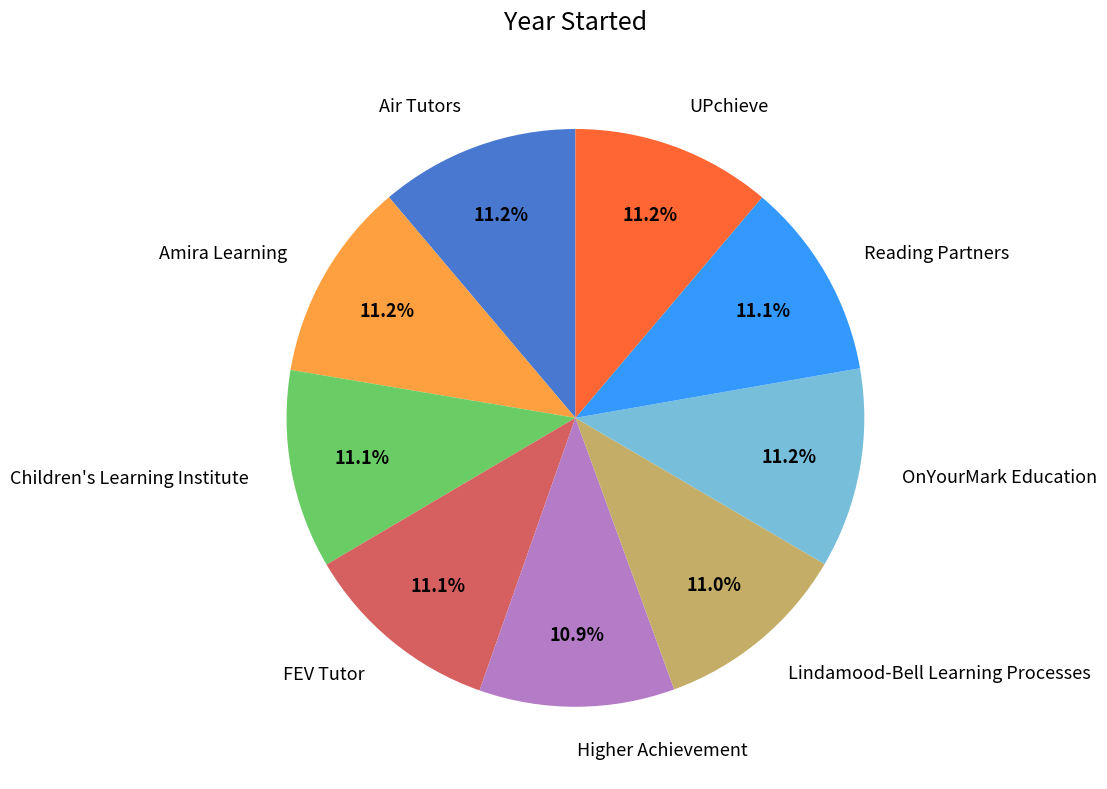

What is the ratio of the value at Reading Partners to the value at OnYourMark Education?

1.0